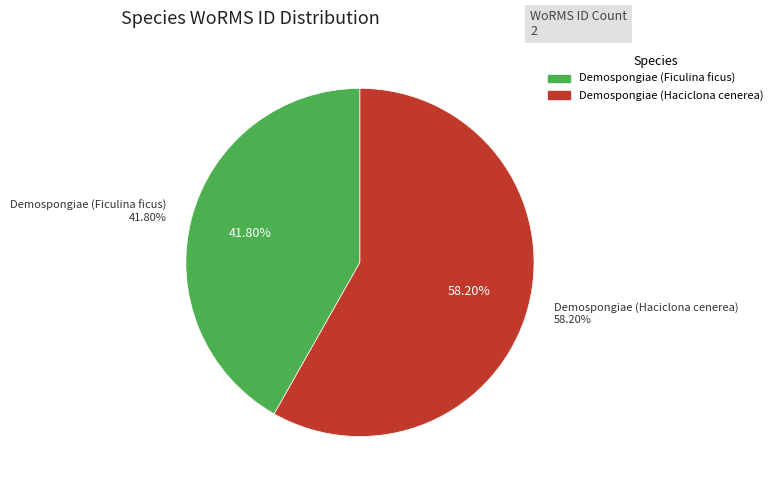

What is the majority slice?

Demospongiae (Haciclona cenerea)